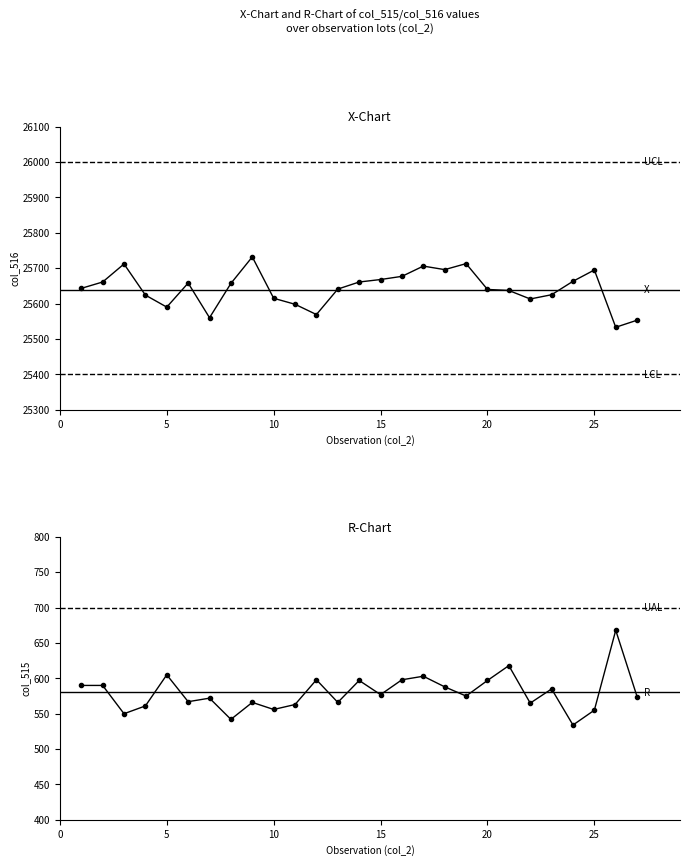

True or false: col_516 and col_515 intersect in this chart.

False